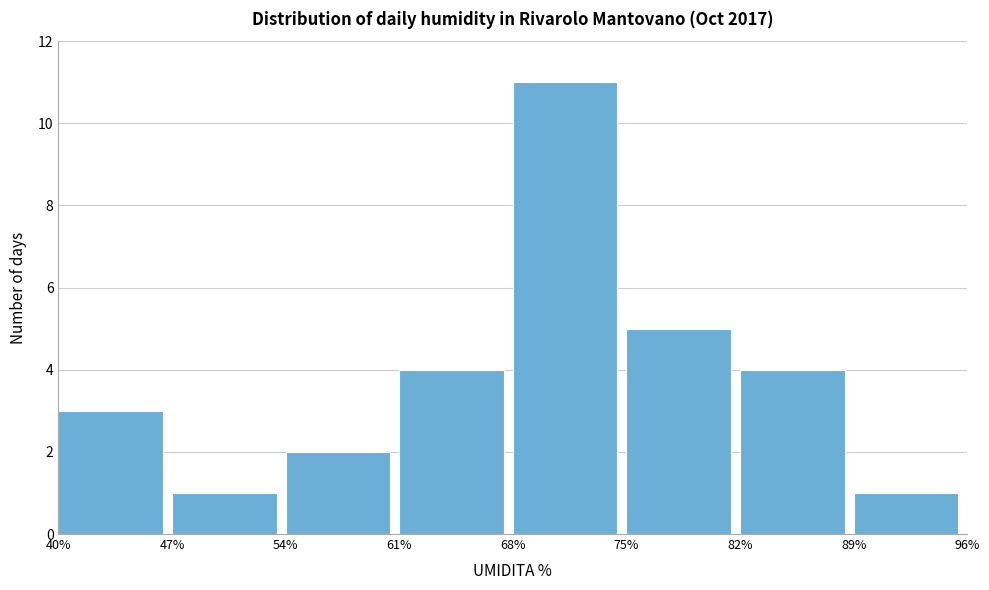

How tall is the bar that spans 40% to 47% on the x-axis? The values are not printed on the chart, so give them approximately, as read against the axis.

3